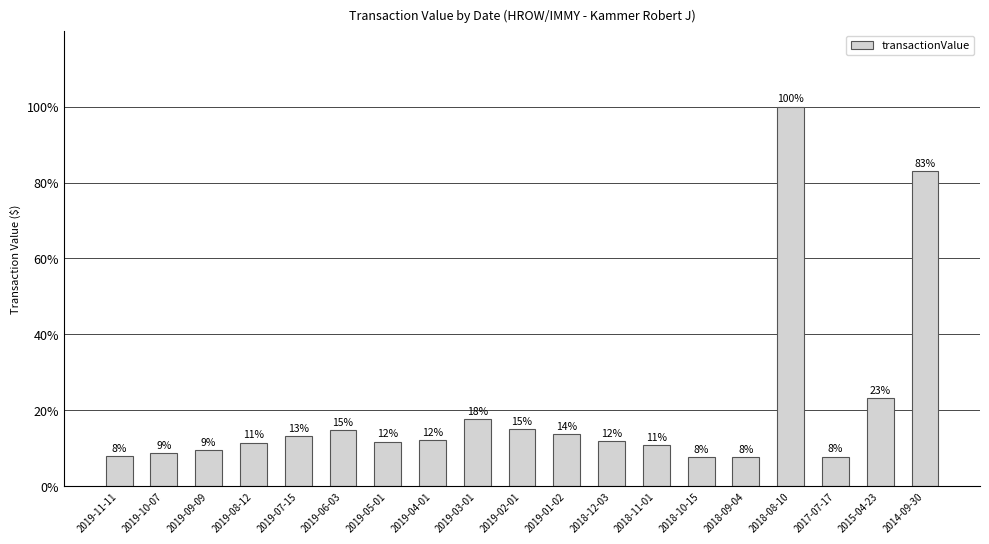

What is the sum of all values?

388.0